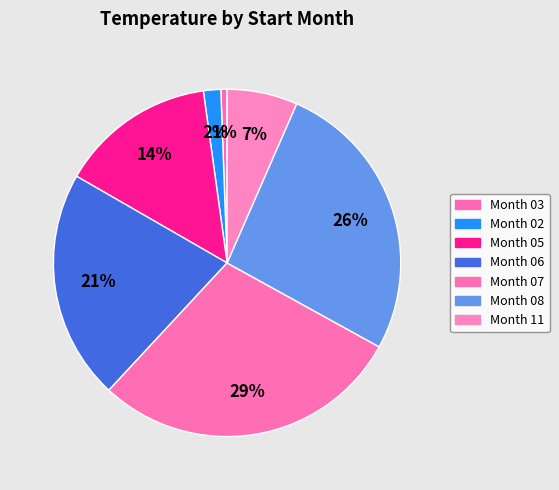

Does any single category account for the majority?

No